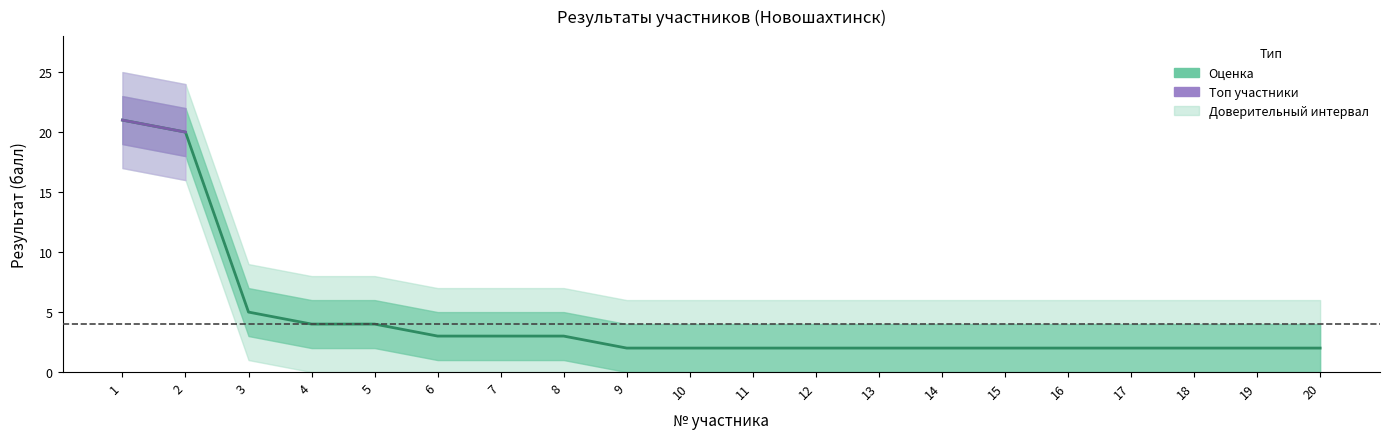

Reading left to right, transcribe all the data shown in this chart.

21	20	5	4	4	3	3	3	2	2	2	2	2	2	2	2	2	2	2	2